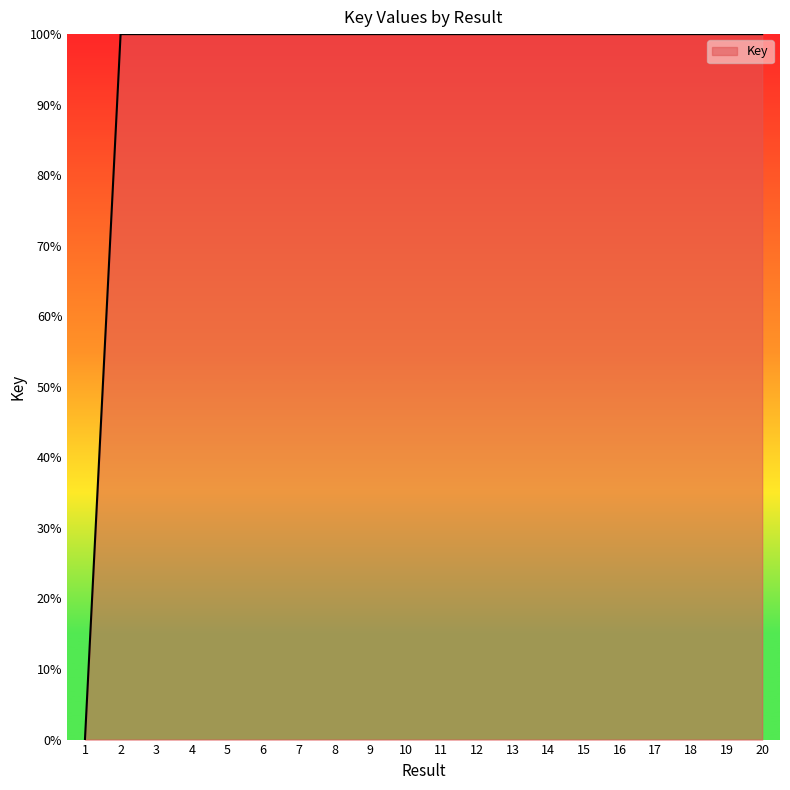

What is the ratio of the value at 15 to the value at 12?

1.0